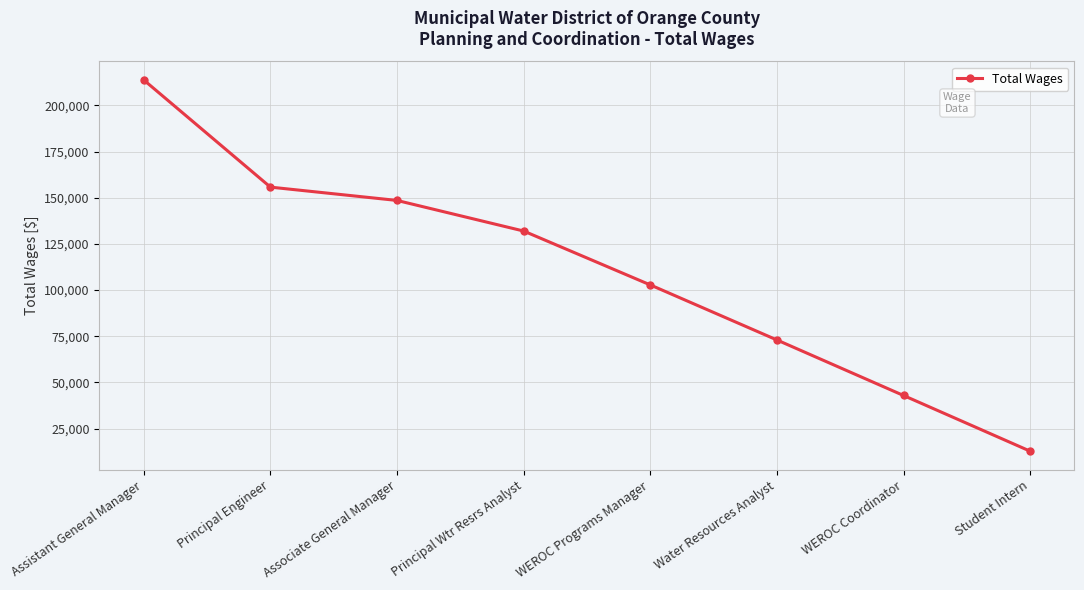

Where does the data first go above 131965?

Assistant General Manager